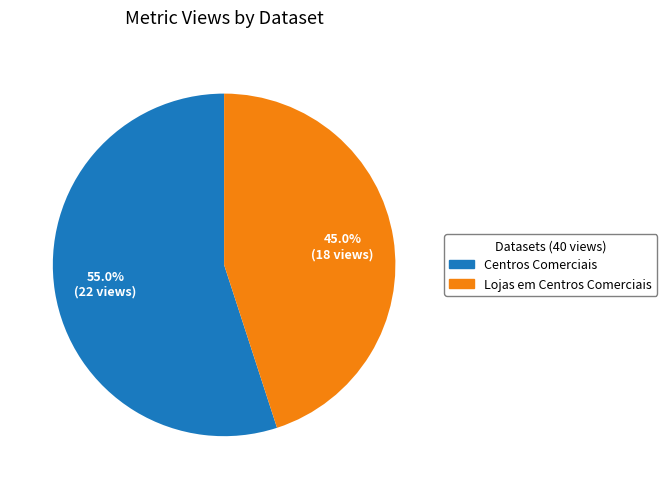

To the nearest percent, what portion does Centros Comerciais represent?

55%